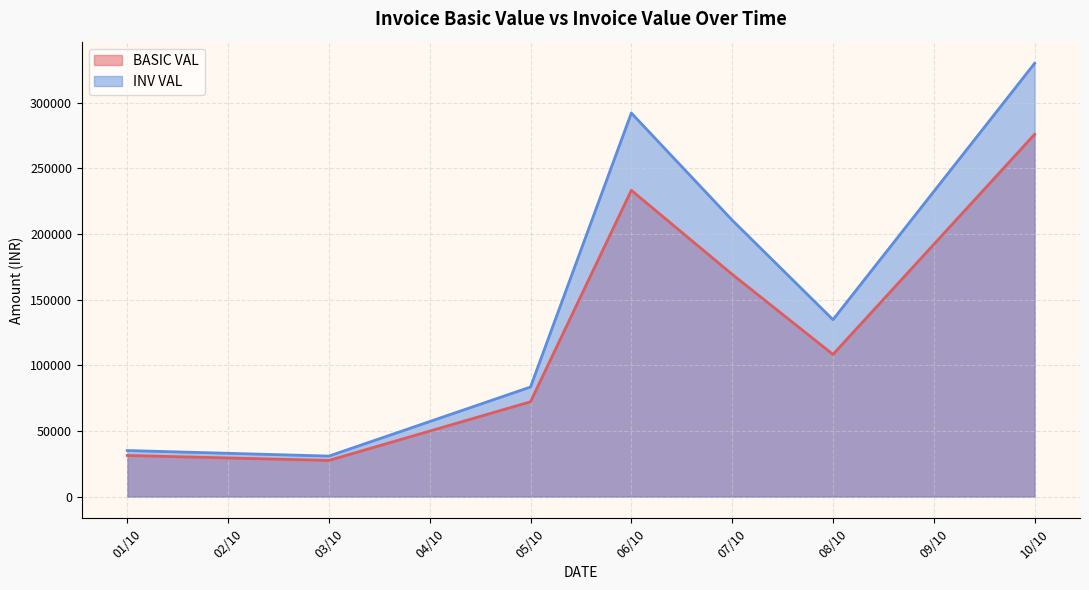

Where is the first local minimum for BASIC VAL?

03/10